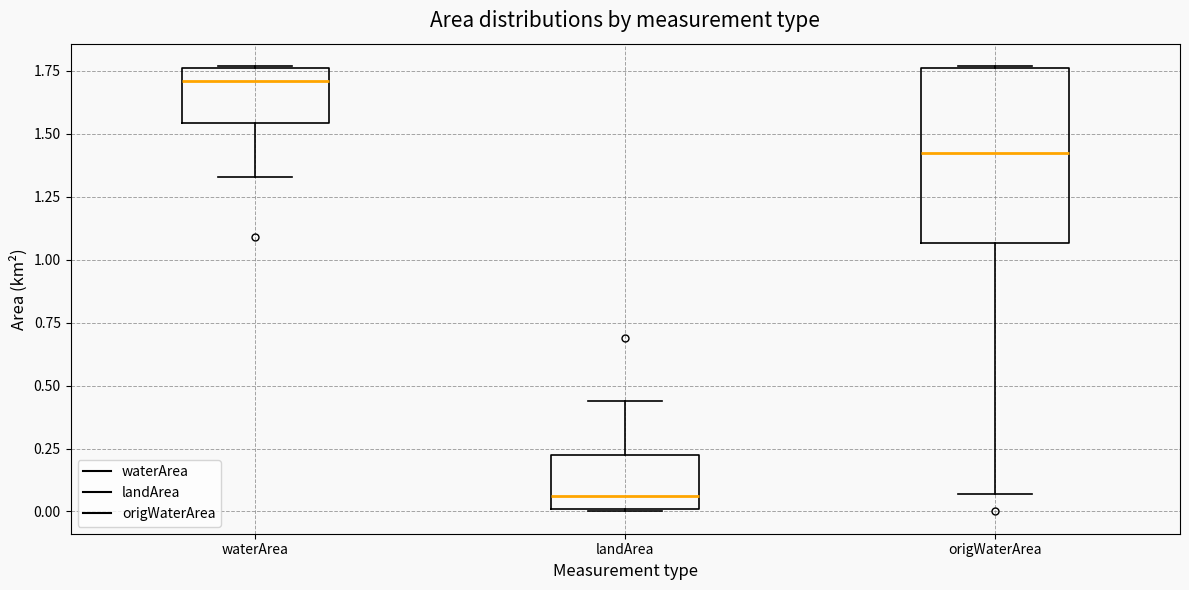

Which box is the tallest, from its lower edge to its upper edge?

origWaterArea